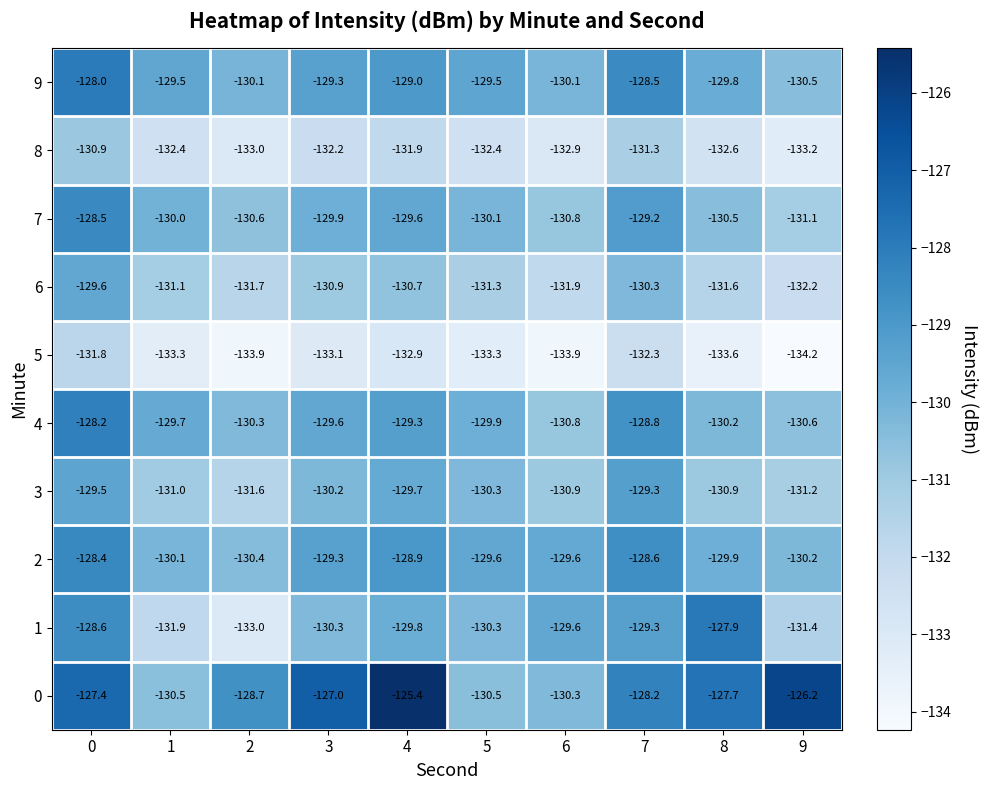

The 5 series shows -133.9 at 6. True or false?

True